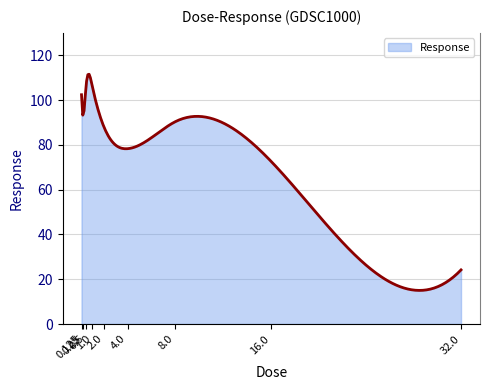

Does the chart display data point markers on the line(s)?

No